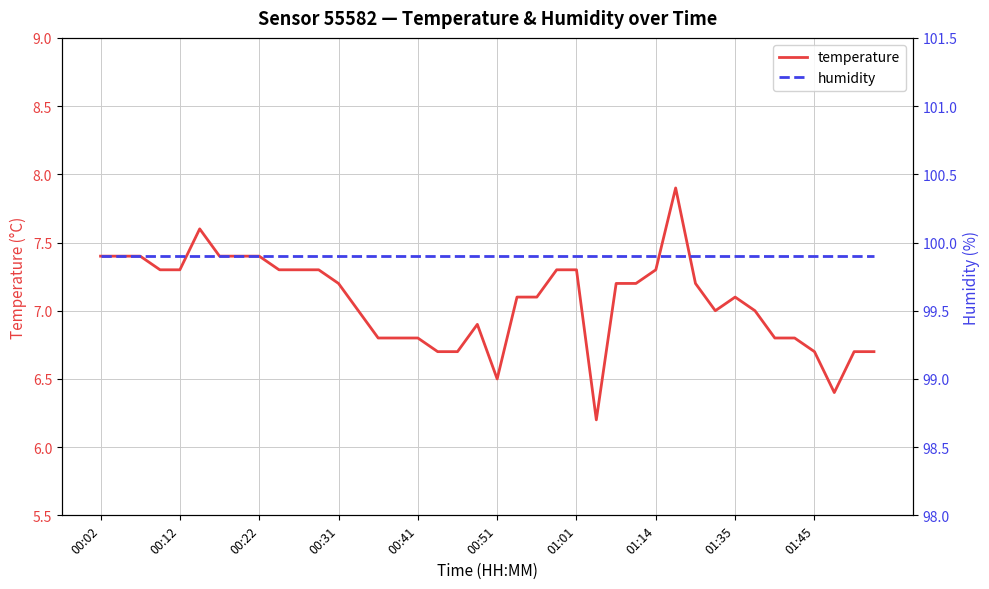

The value of temperature at 00:22 is 7.4. True or false?

True